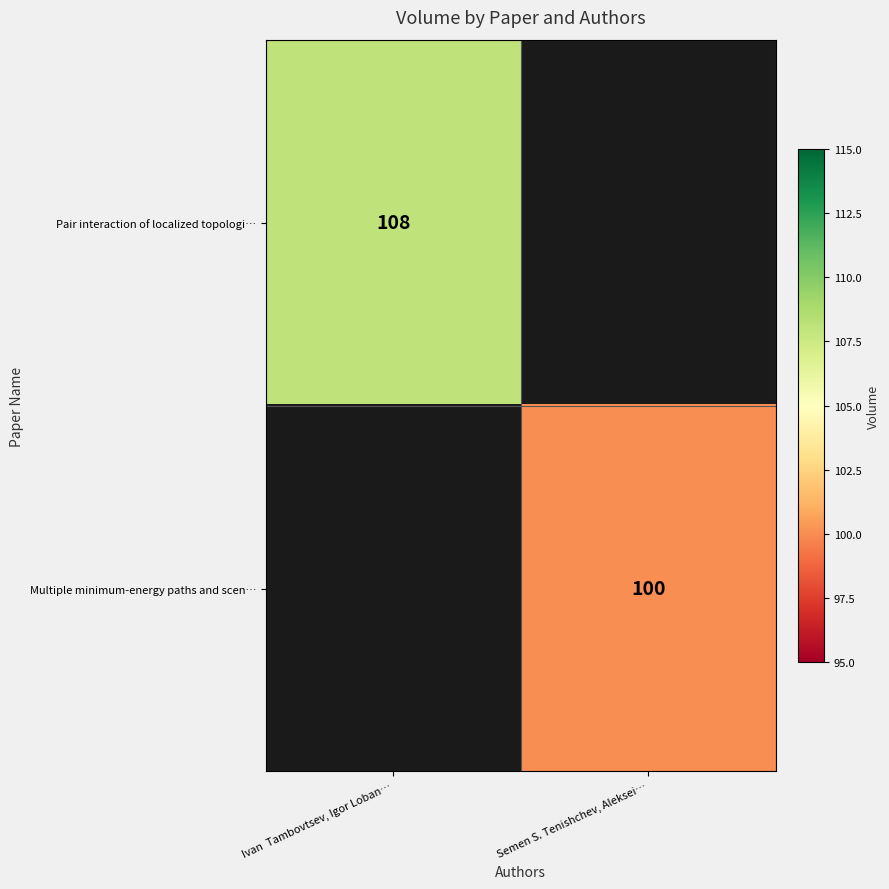

Between Semen S. Tenishchev, Aleksei… and Ivan  Tambovtsev, Igor Loban…, which is larger?

Ivan  Tambovtsev, Igor Loban…